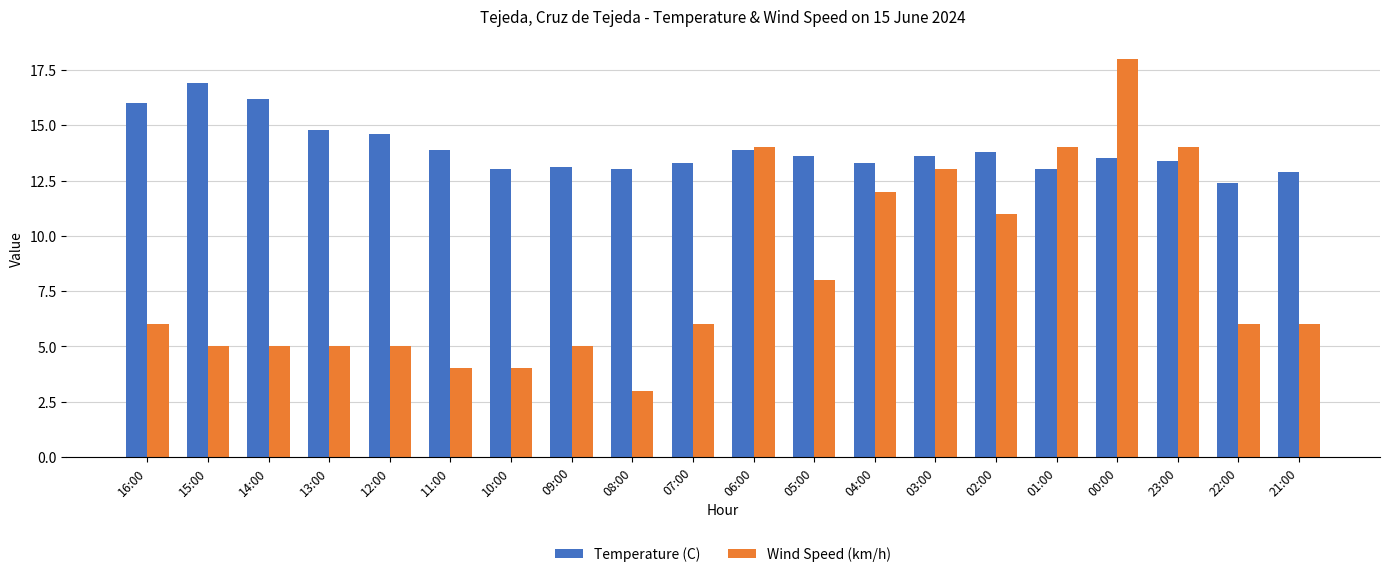

Rank the series at 11:00 from highest to lowest value.

Temperature (C), Wind Speed (km/h)